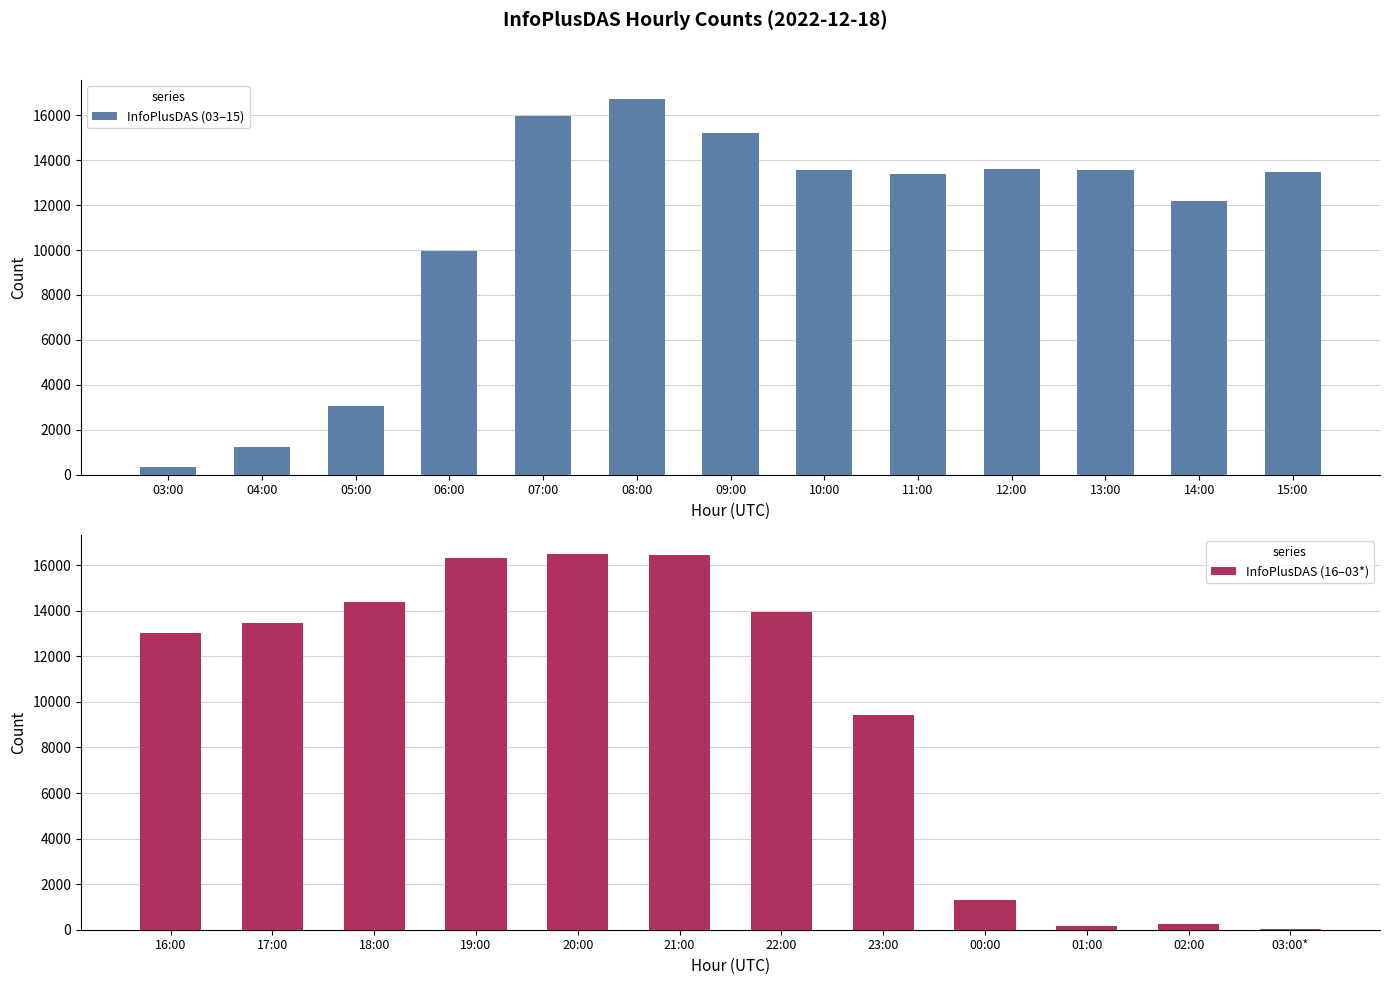

What is the smallest value displayed?

10